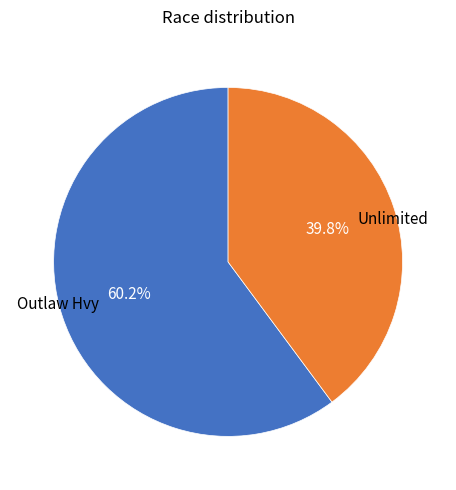

To the nearest percent, what is the average slice percentage?

50%